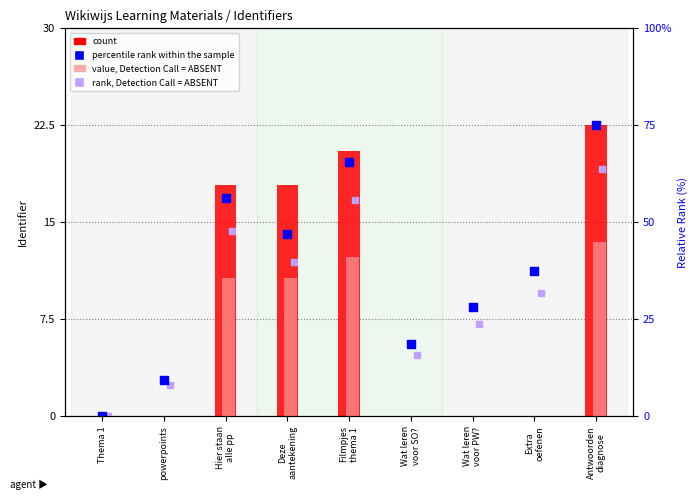

What is the total value across all series at Deze
aantekening?

54.6